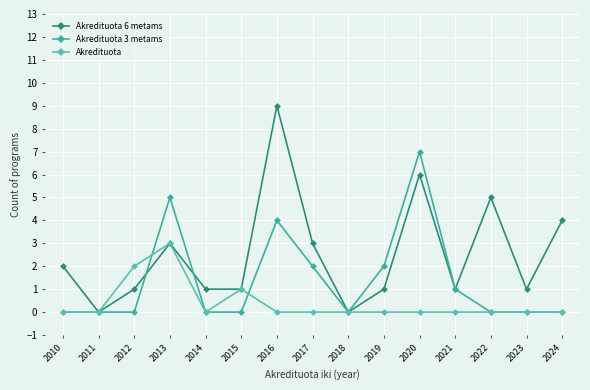

True or false: Akredituota has more than 1 interior local peaks.

True